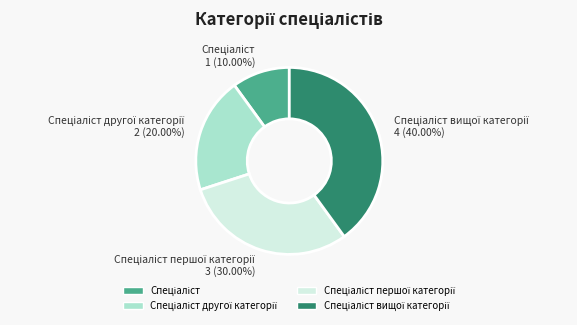

Is there a majority slice in this chart?

No